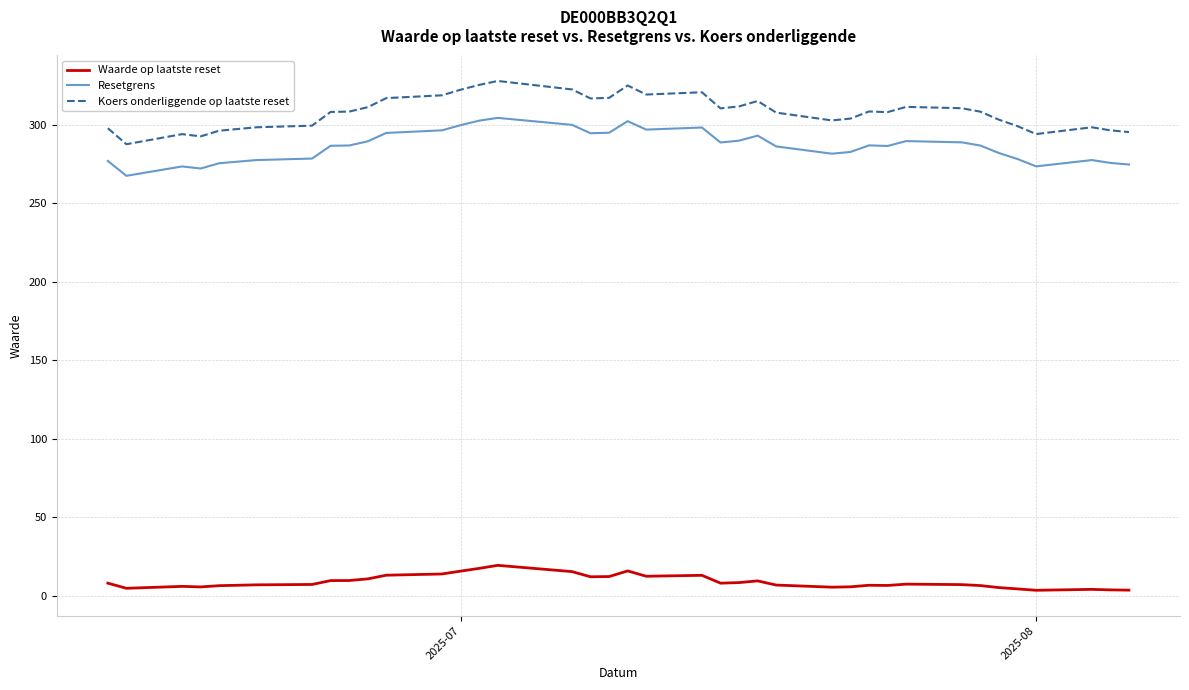

True or false: Resetgrens and Koers onderliggende op laatste reset intersect in this chart.

False